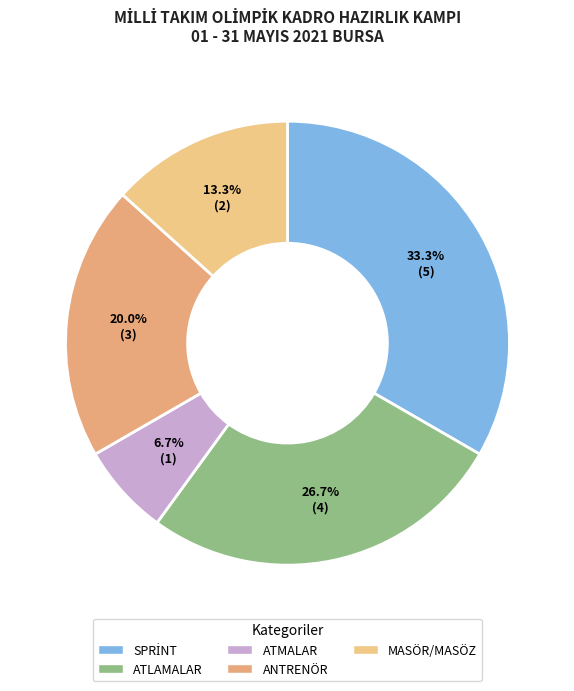

How many slices are in this pie chart?

5